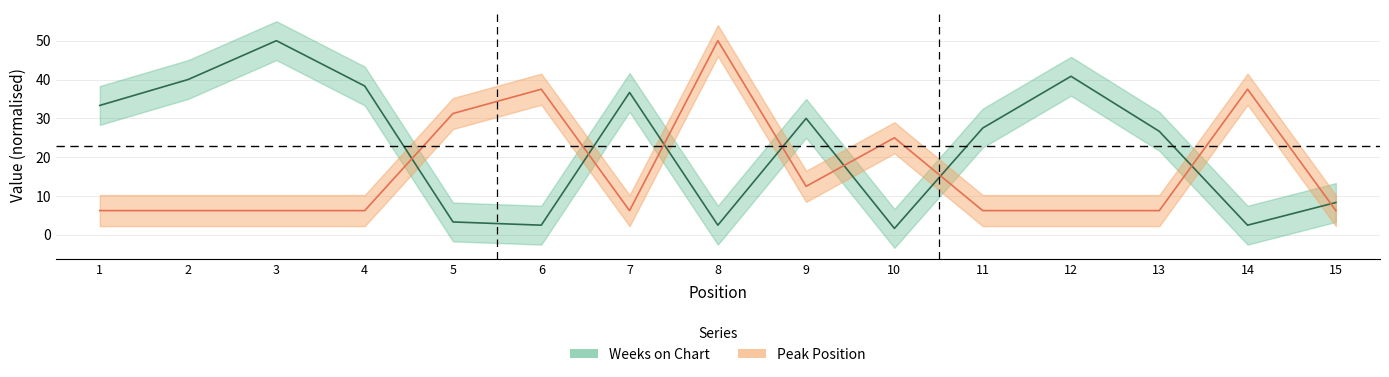

Between 6 and 14, which series saw the biggest shift?

Weeks on Chart